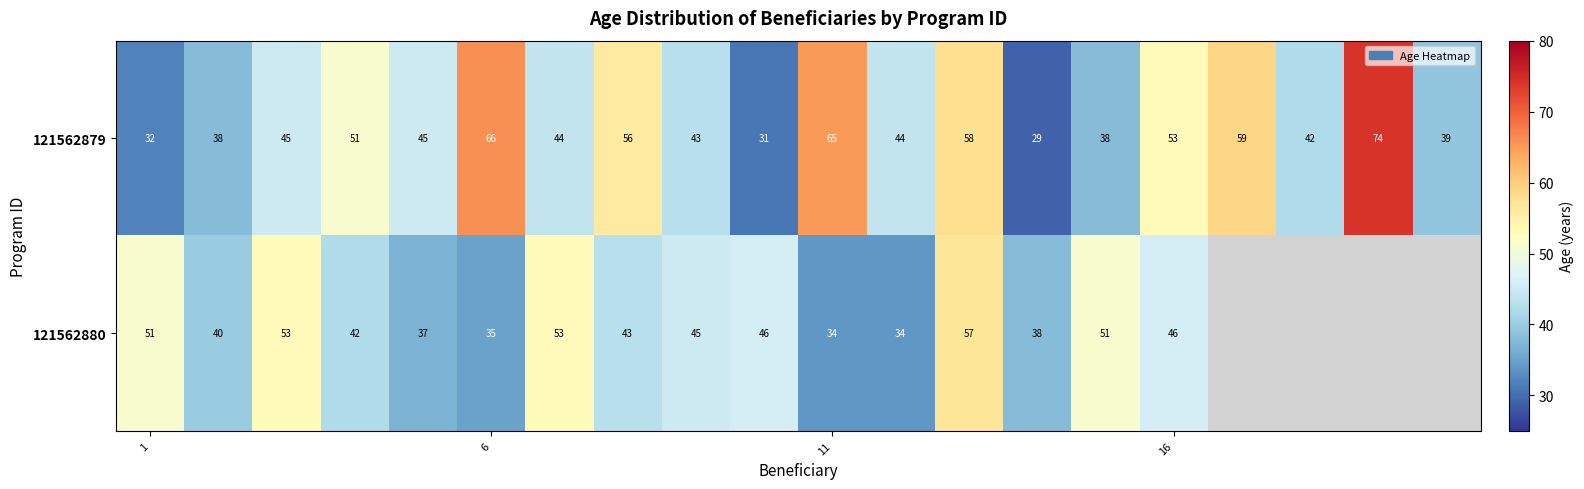

Rank the series at 6 from highest to lowest value.

121562879, 121562880